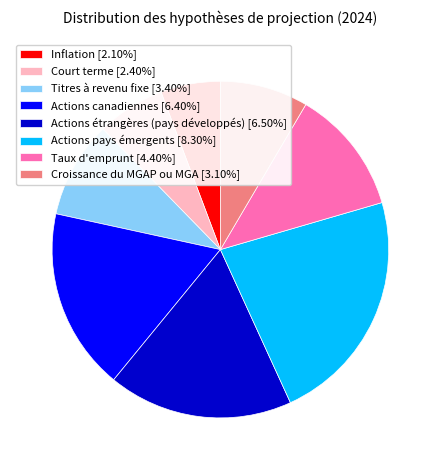

Is Taux d'emprunt the majority of the pie?

No